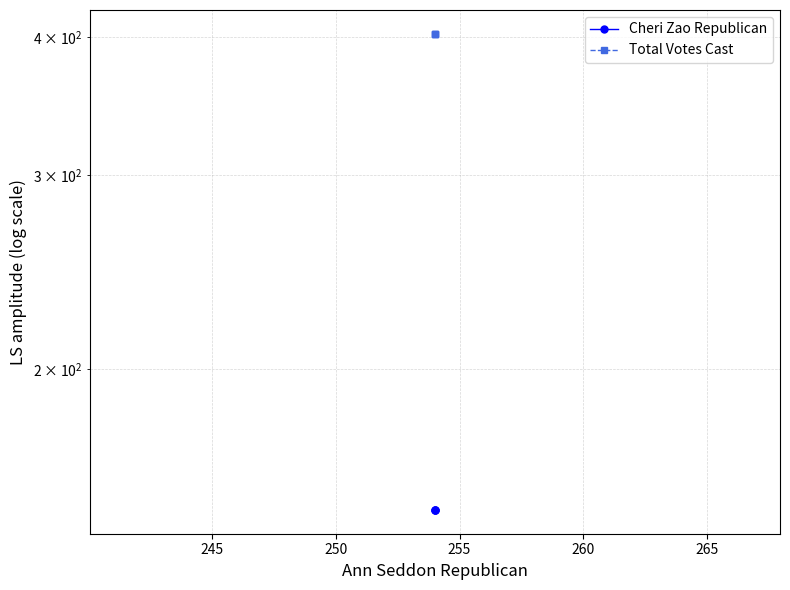

Reading left to right, extract all data points from this chart.

Cheri Zao Republican: 149	149	149
Total Votes Cast: 403	403	403